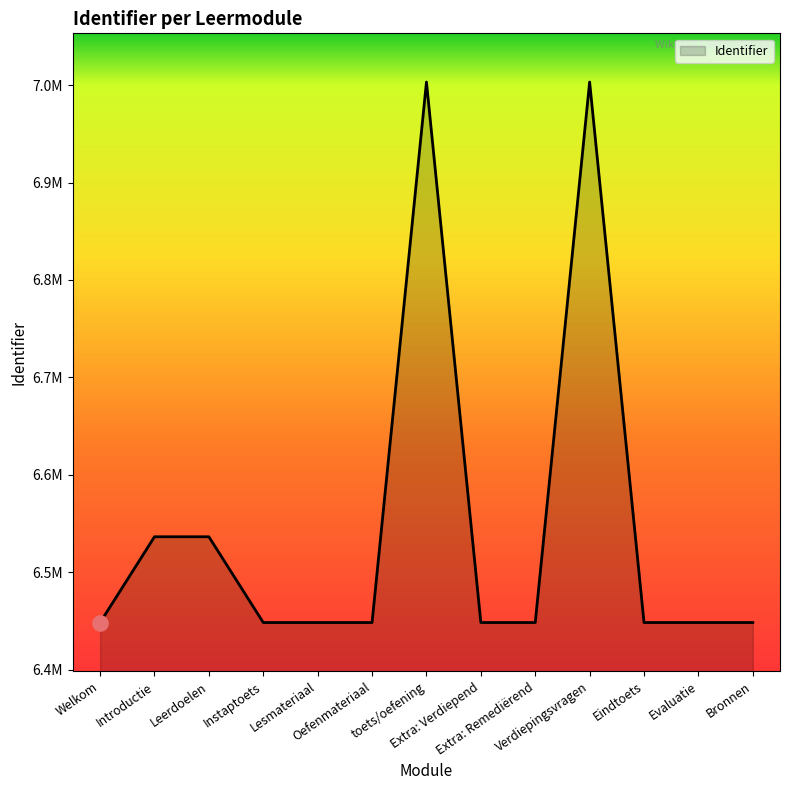

Between Oefenmateriaal and Bronnen, which is larger?

Bronnen